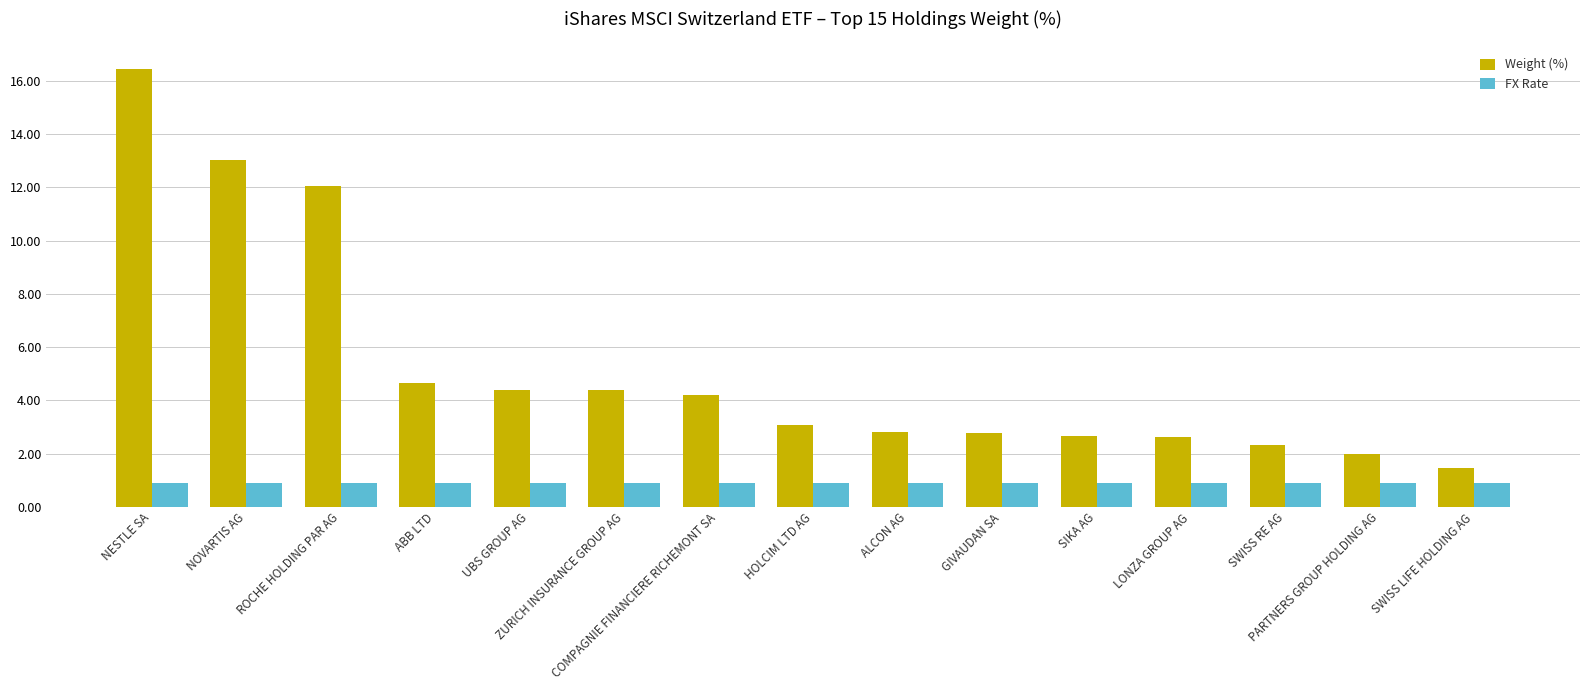

How many bars are there in each group?

2